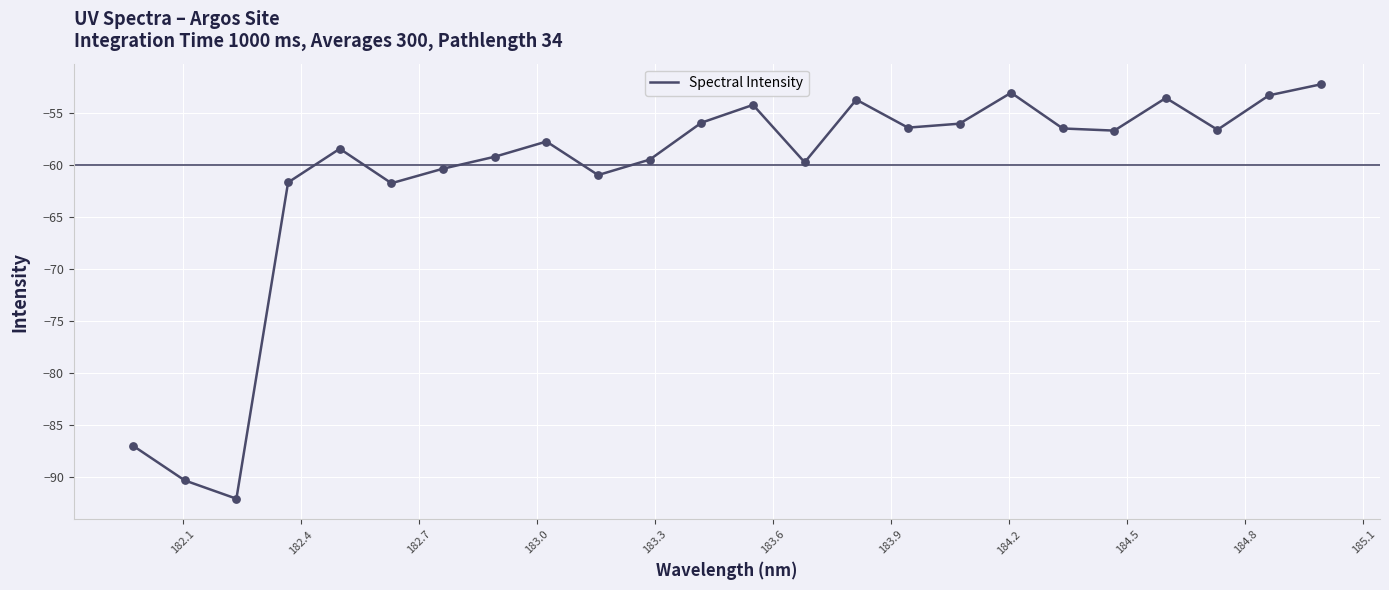

What is the difference between the maximum and minimum values?

39.8